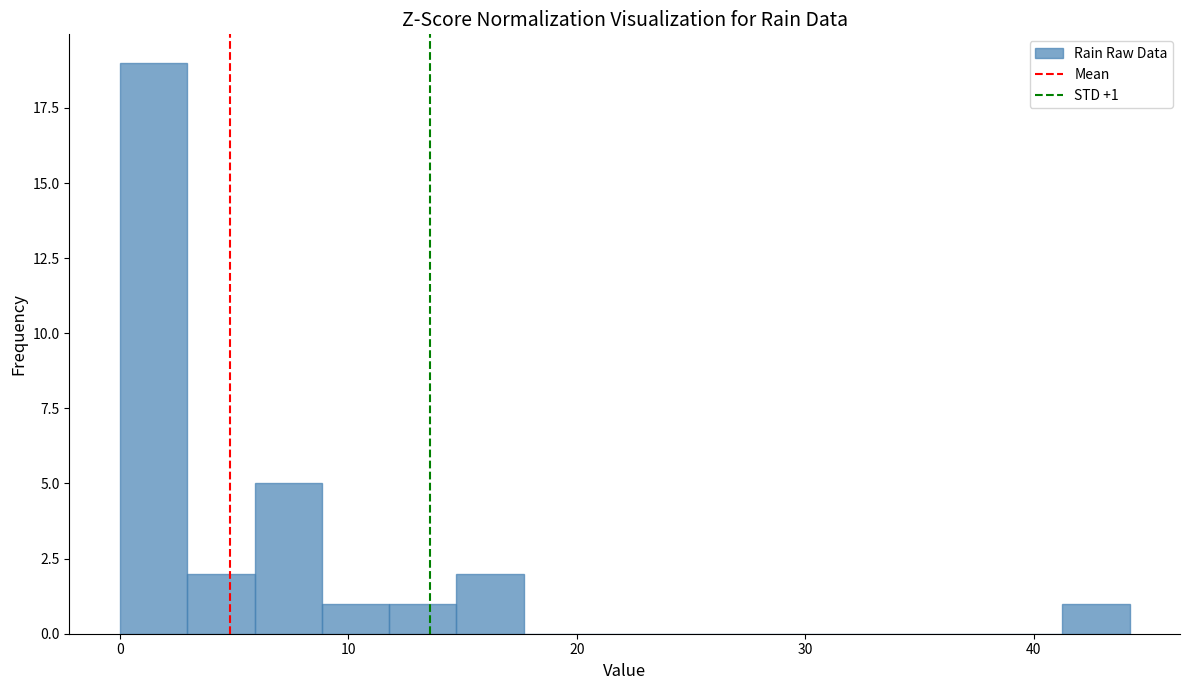

Around what value on the x-axis is the tallest bar? Give the approximate position of its centre, as read against the axis.

1